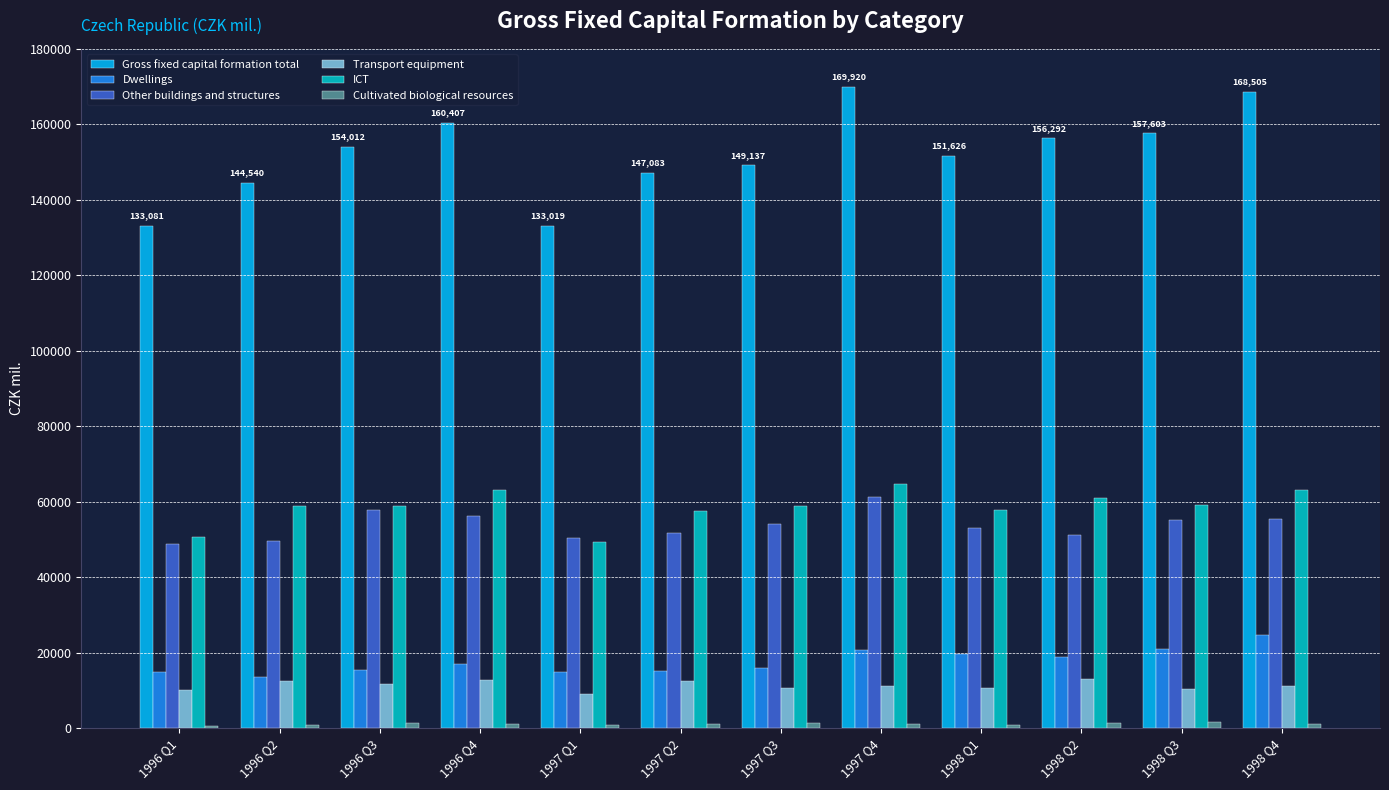

What is the difference between the second highest and minimum values in the Dwellings series?

7213